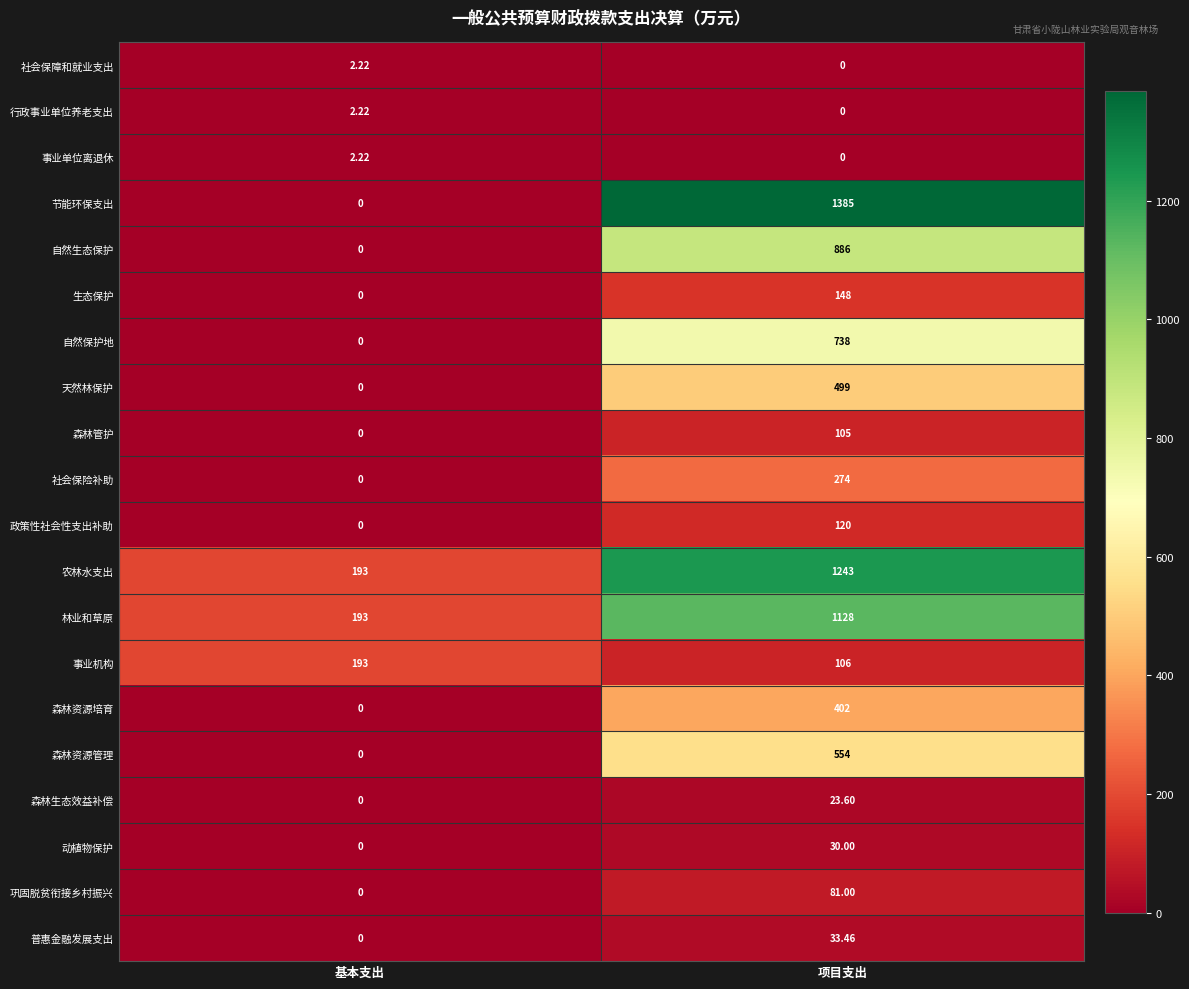

Where does the 普惠金融发展支出 series first go above 33?

项目支出